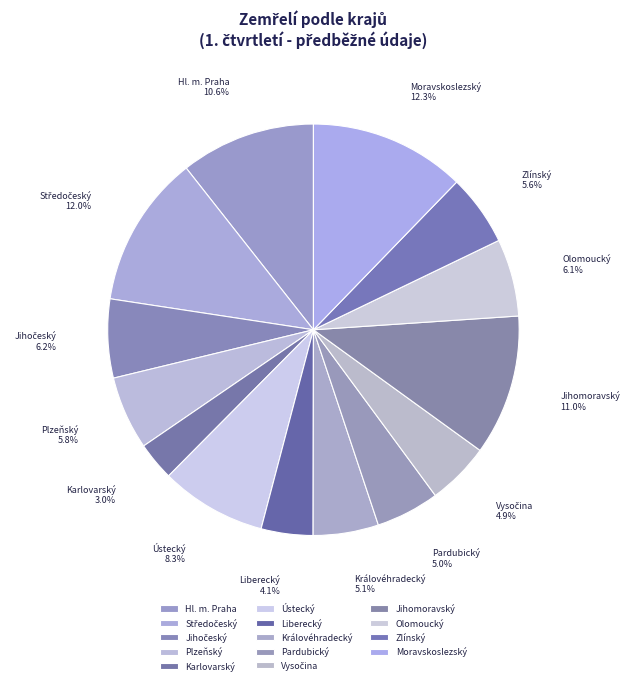

What percentage is the Olomoucký slice, to the nearest percent?

6%